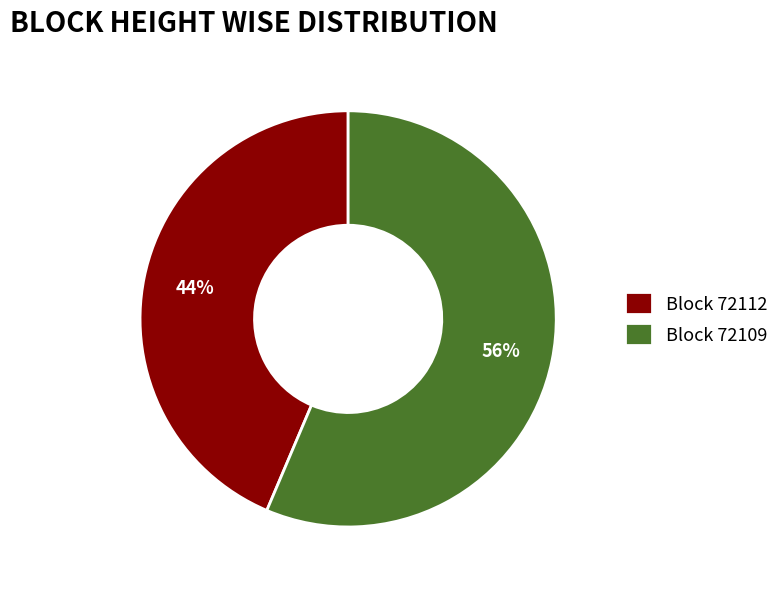

Rank the categories by value from lowest to highest.

Block 72112, Block 72109